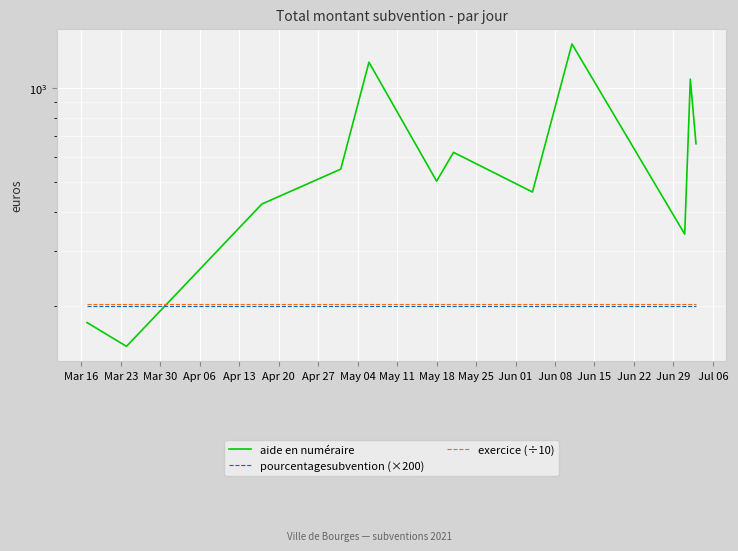

What is the average value of the aide en numéraire series?

630.1